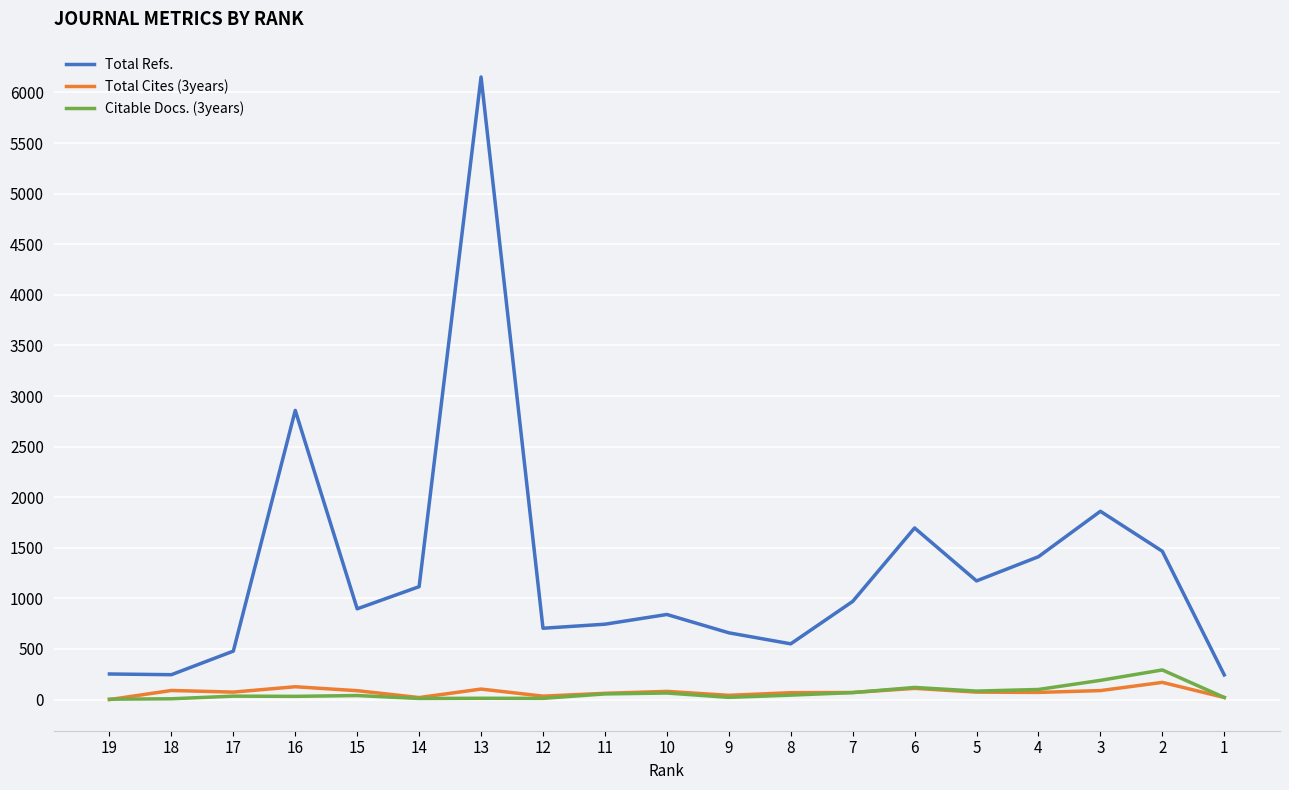

What is the highest value of the Total Refs. series?

6153